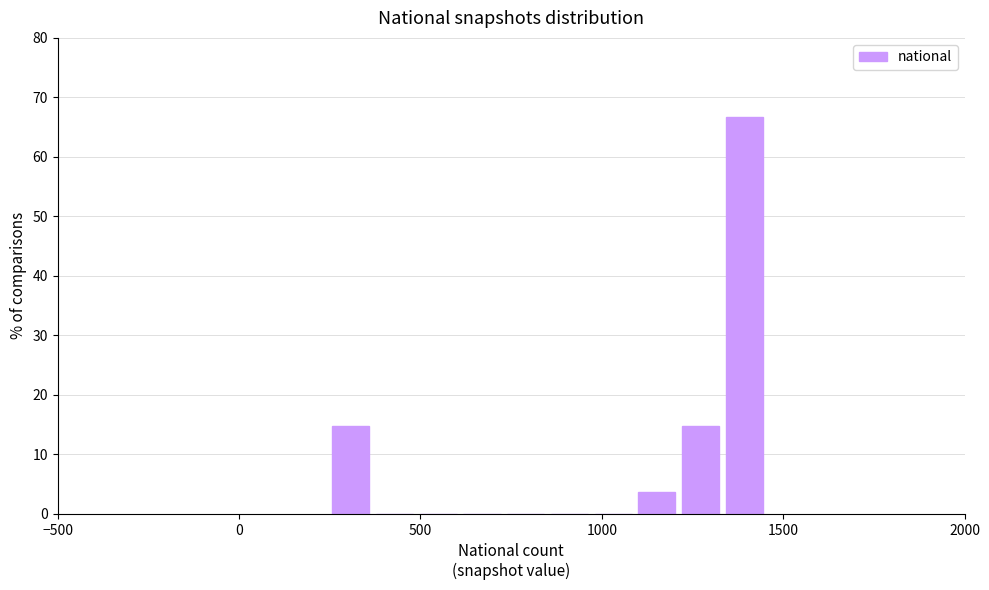

Read against the x-axis, roughly where is the centre of the tallest bar?

1400